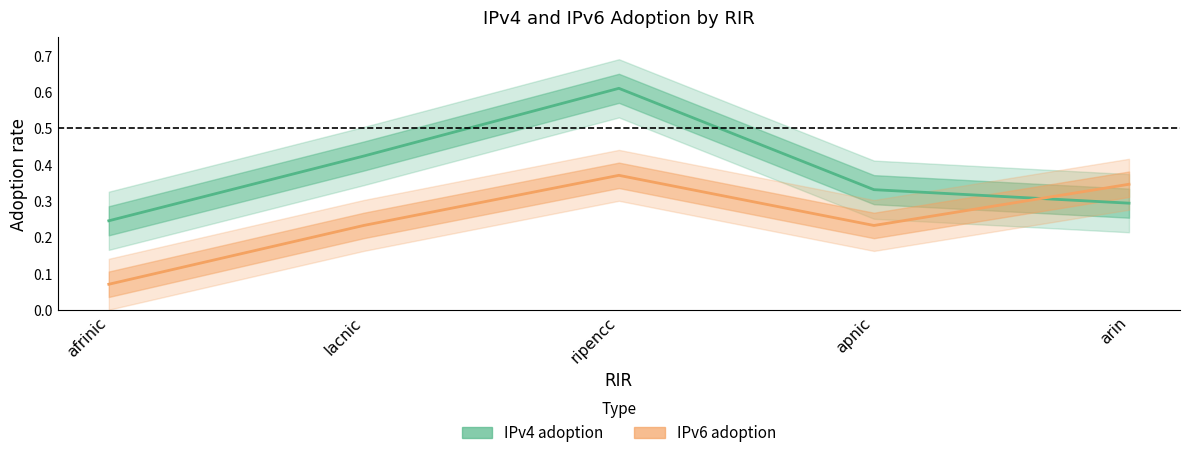

What is the sum of all IPv4 adoption values?

1.9